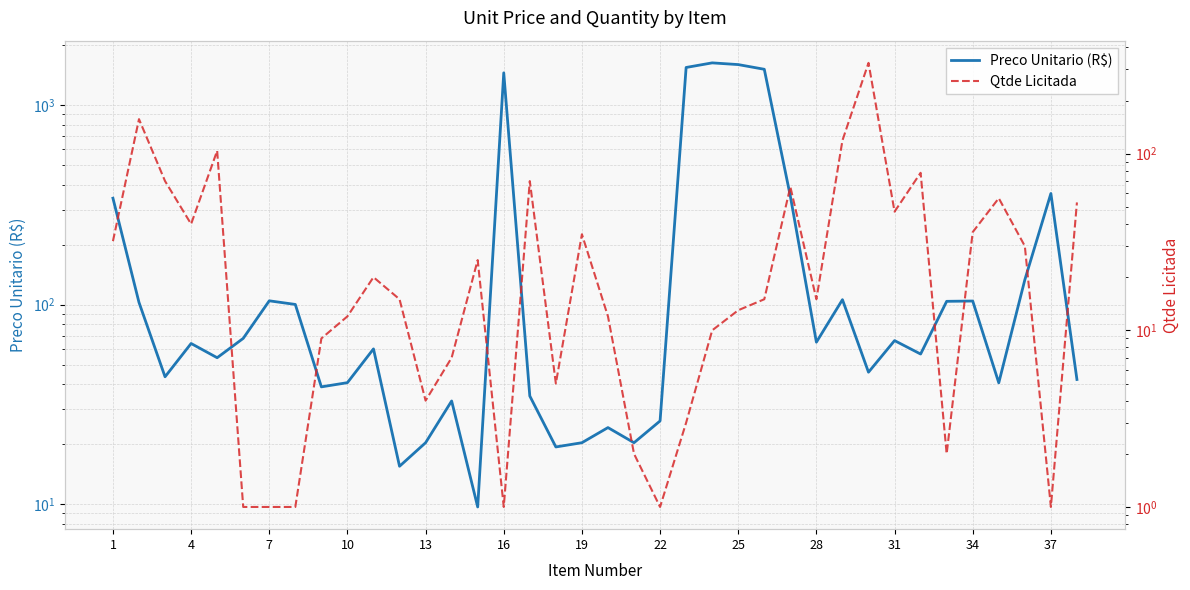

True or false: Preco Unitario (R$) has a value of 716.1 at 16.

False